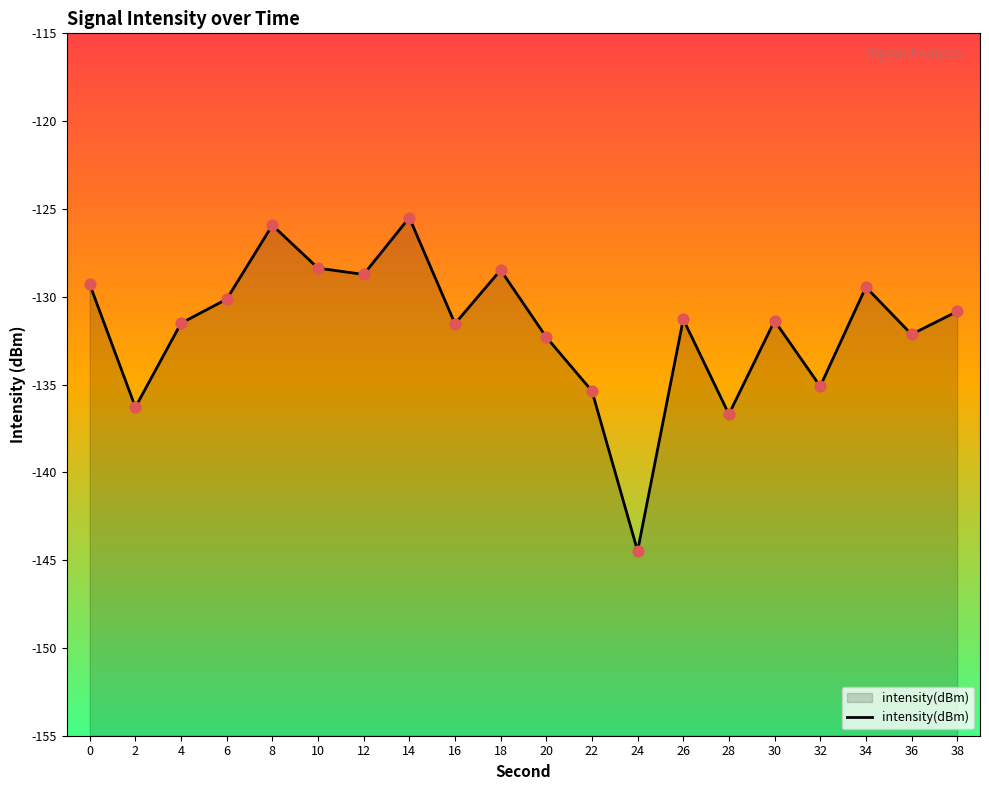

What is the change in value from 2 to 6?

+6.2